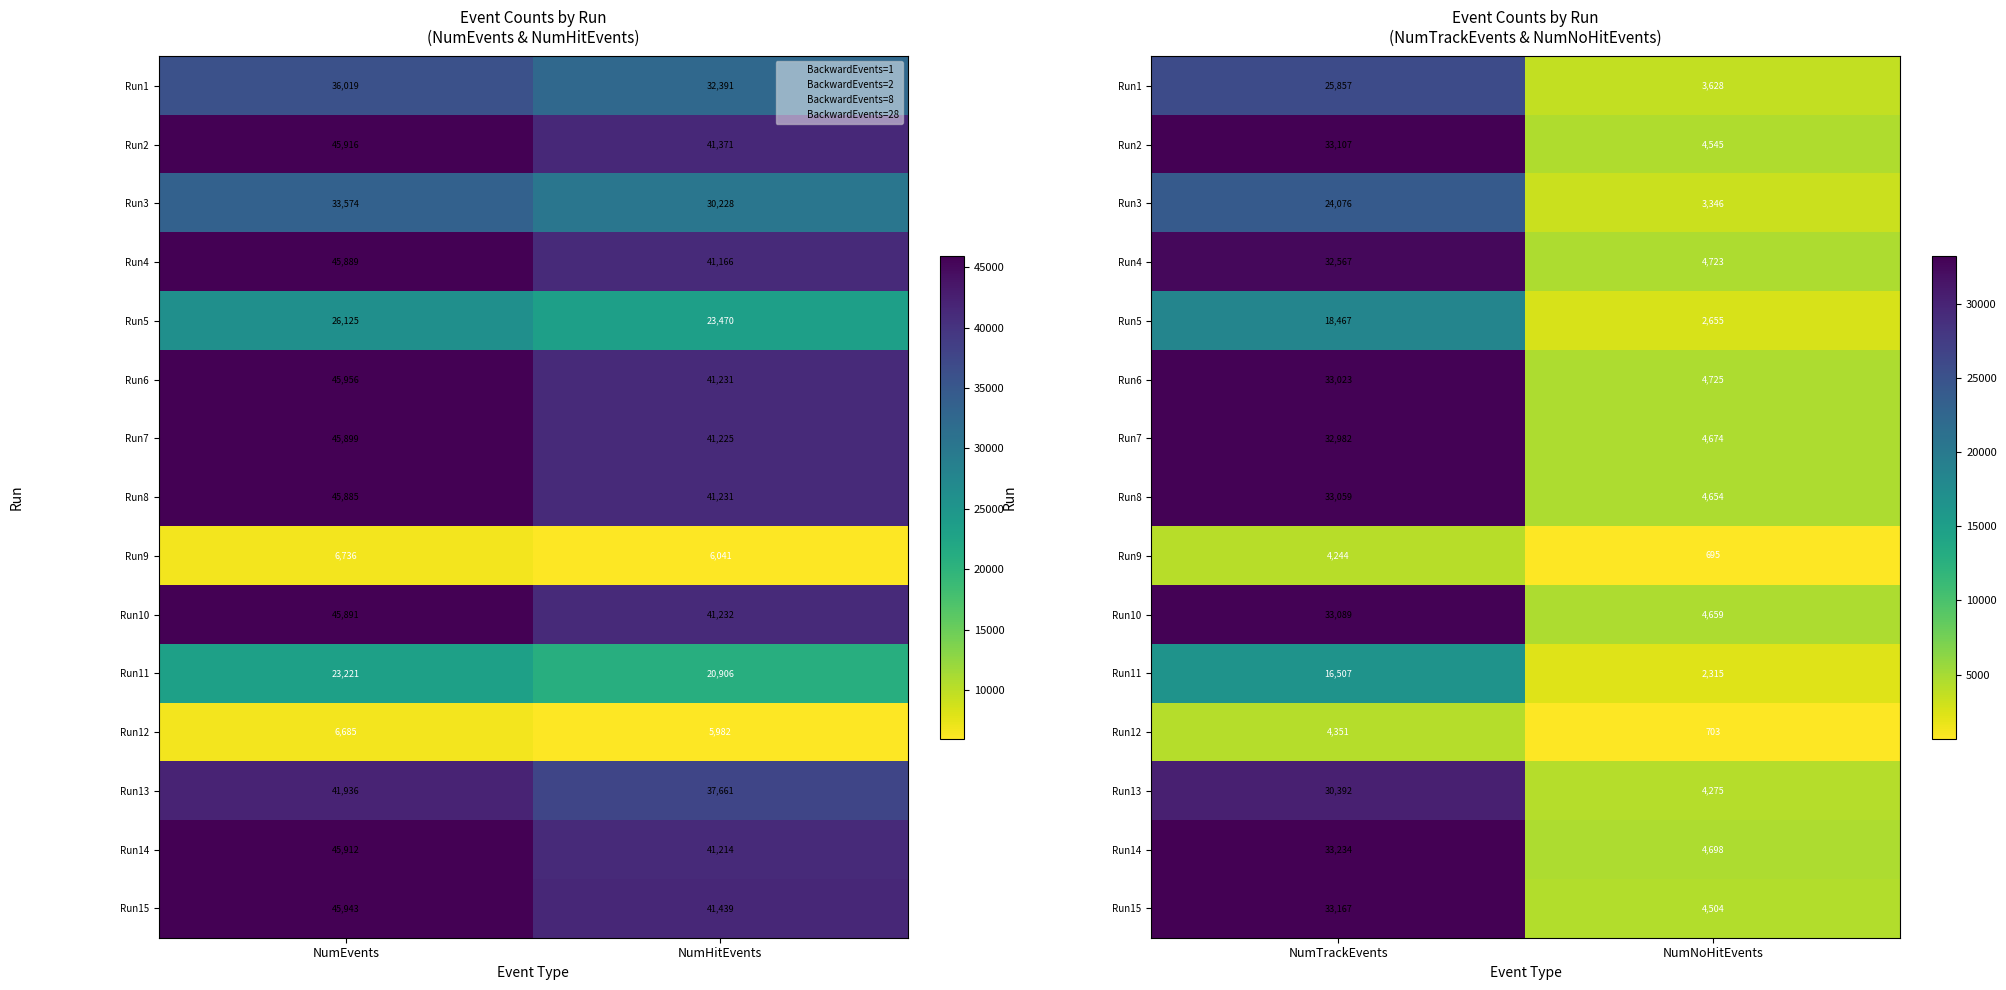

Which category has the lowest value in the Run9 series?

NumNoHitEvents